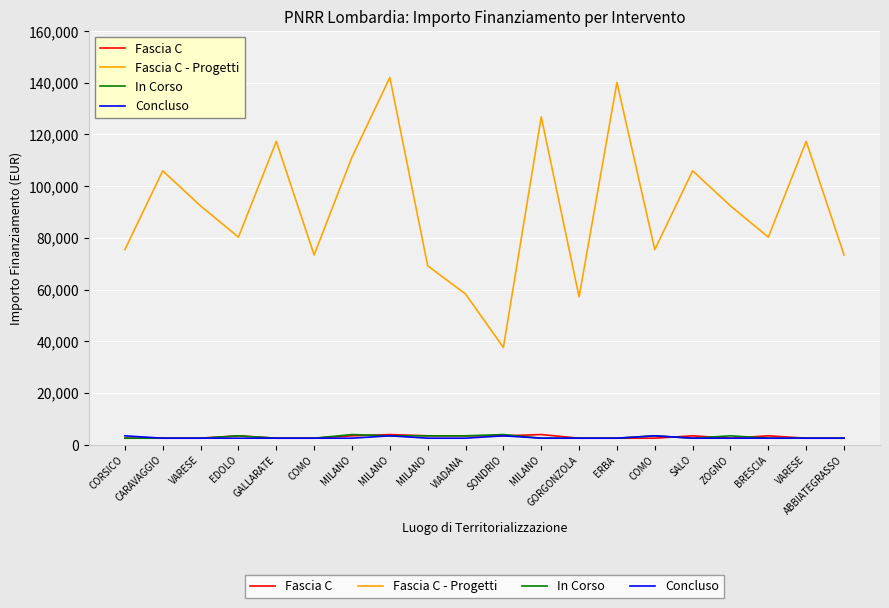

At which label is Fascia C closest to 3200?

EDOLO